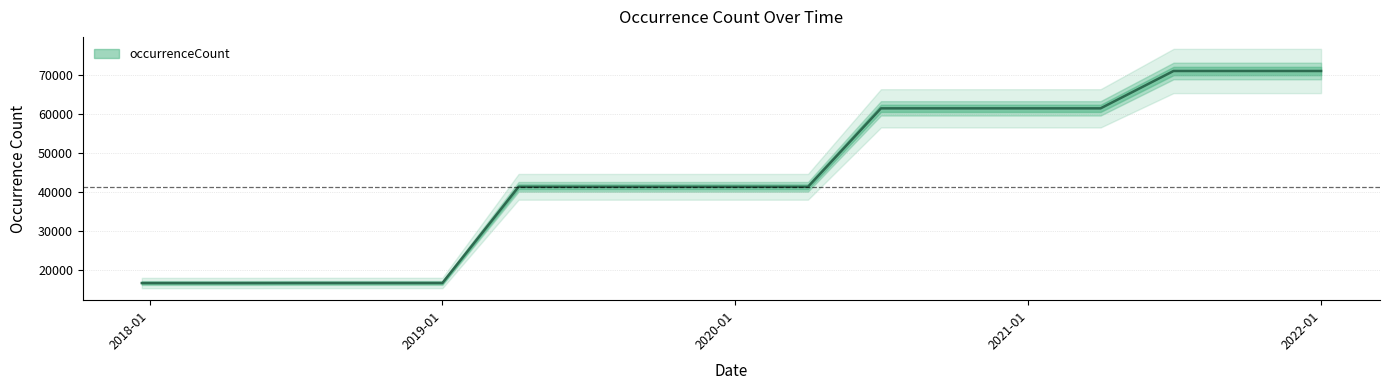

What is the value of the 4th point from the left?

16640